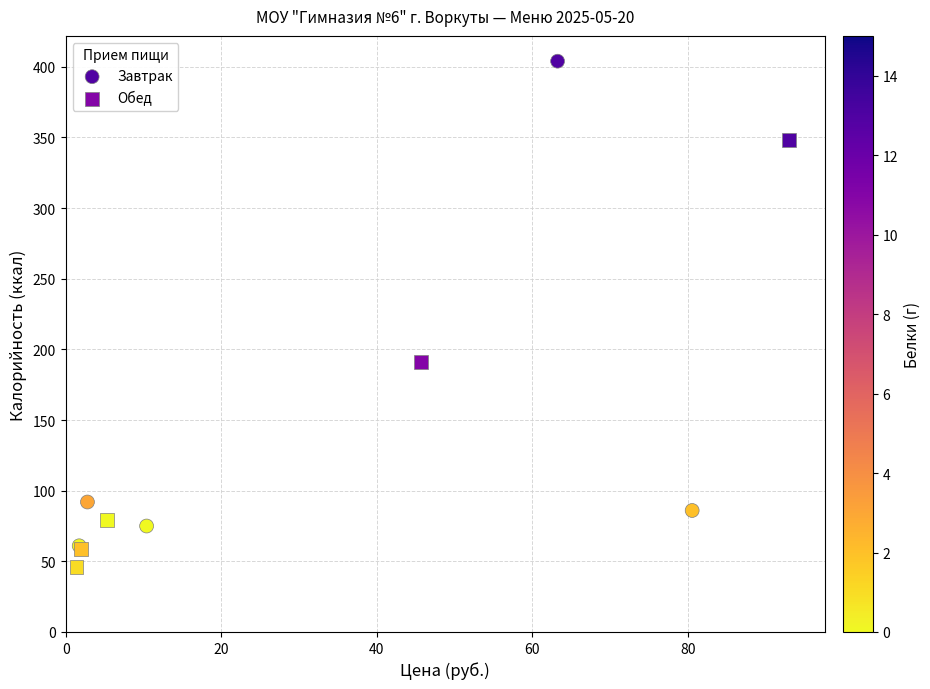

What are all the series names shown in the legend?

Завтрак, Обед